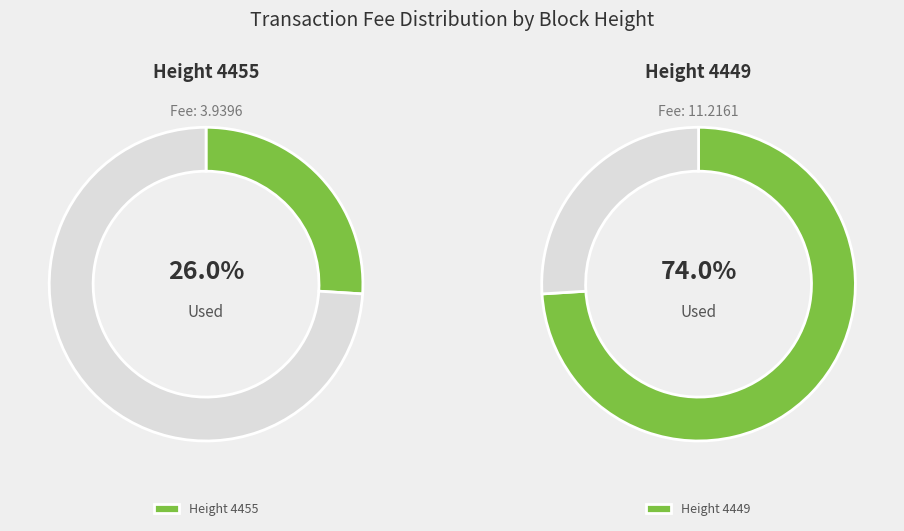

To the nearest percent, what is the difference between the 4455 and 4449 slice percentages?

48%